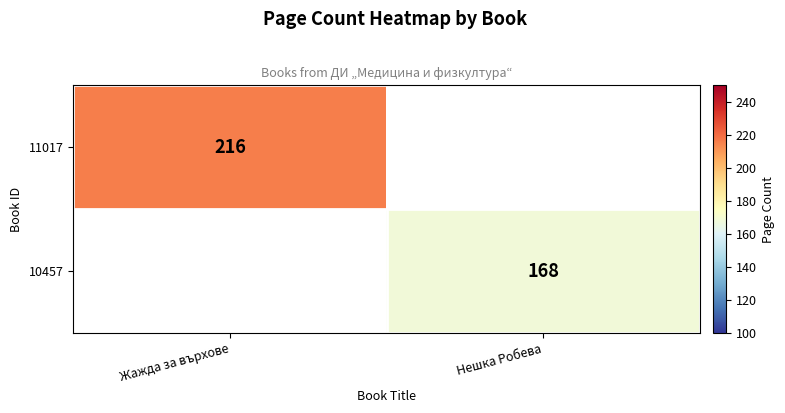

Which has a higher value, Нешка Робева or Жажда за върхове?

Жажда за върхове